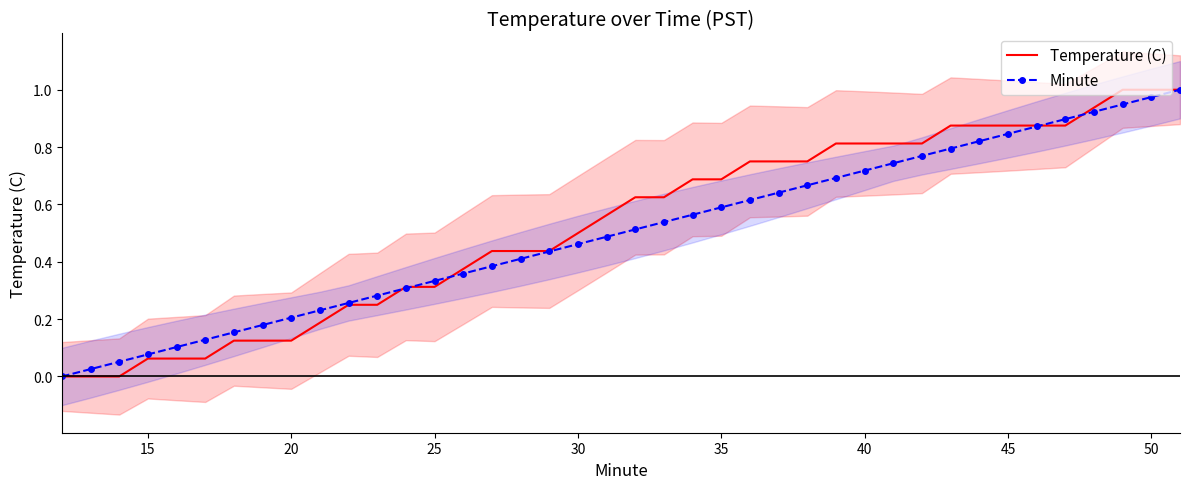

True or false: Minute has a value of 0.2 at 30.

False